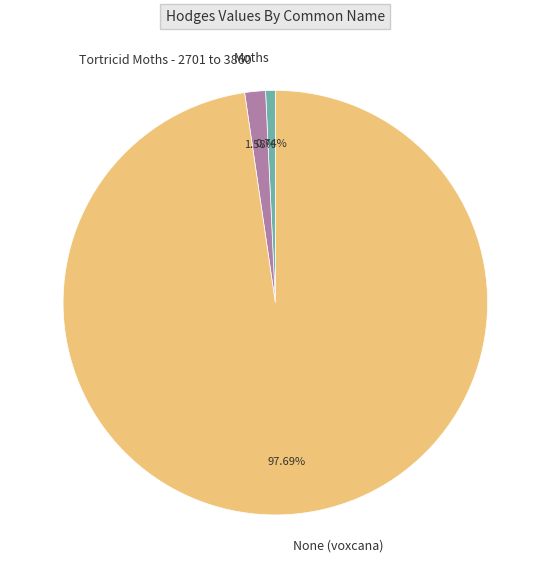

To the nearest percent, what percentage of the pie is Tortricid Moths - 2701 to 3860?

2%